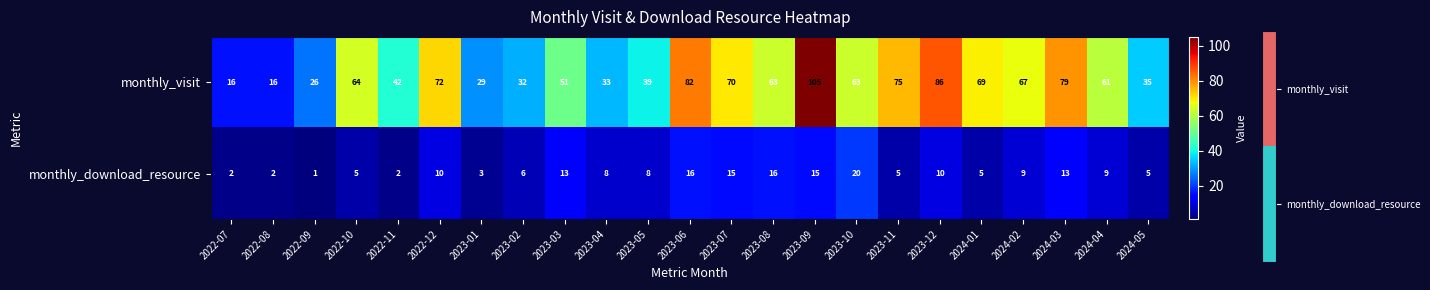

Is it true that monthly_download_resource equals 10 at 2023-12?

True